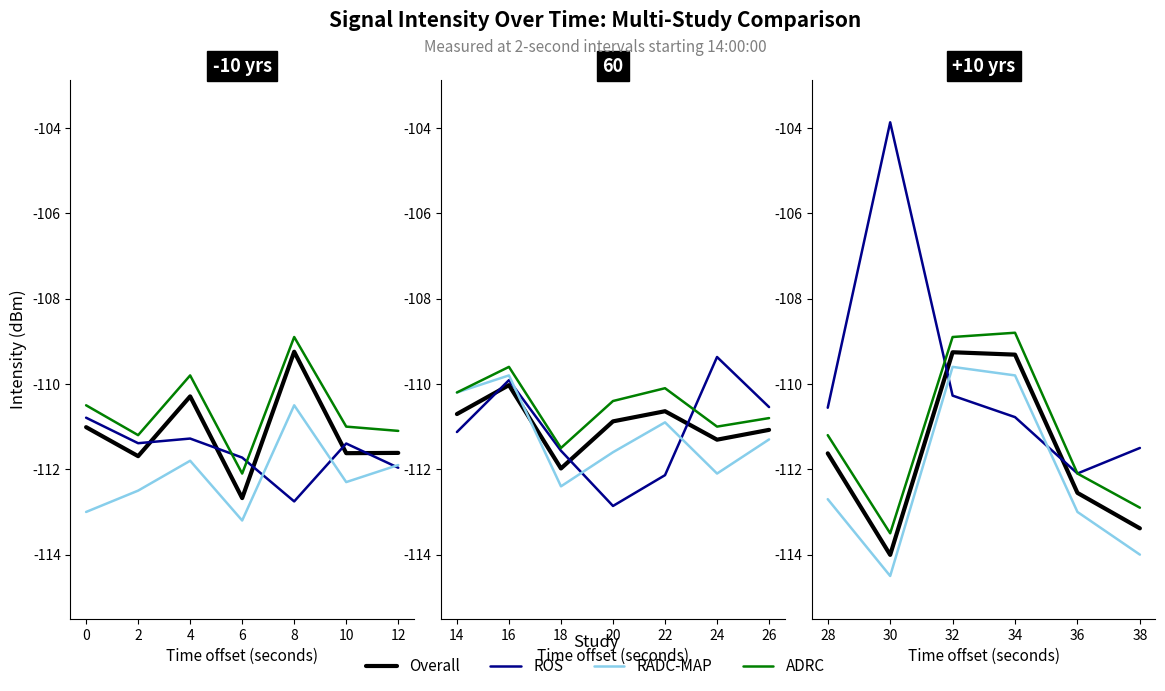

The value of Overall at -2 is -178.6. True or false?

False